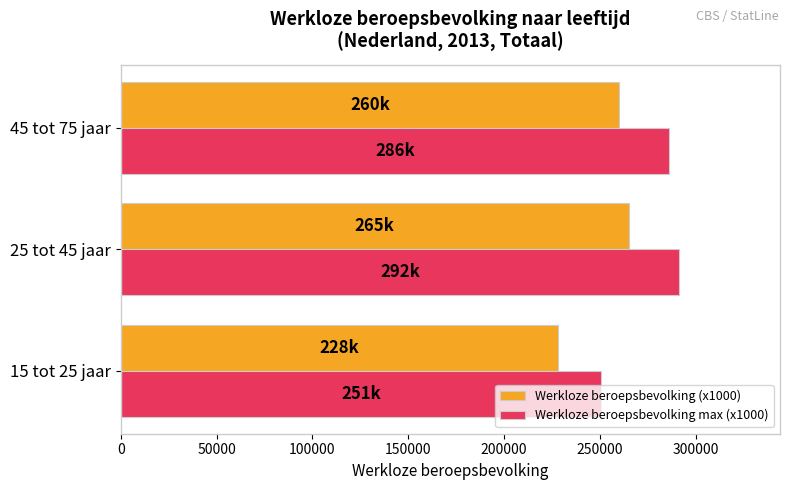

What is the sum of all Werkloze beroepsbevolking max (x1000) values?

828300.0